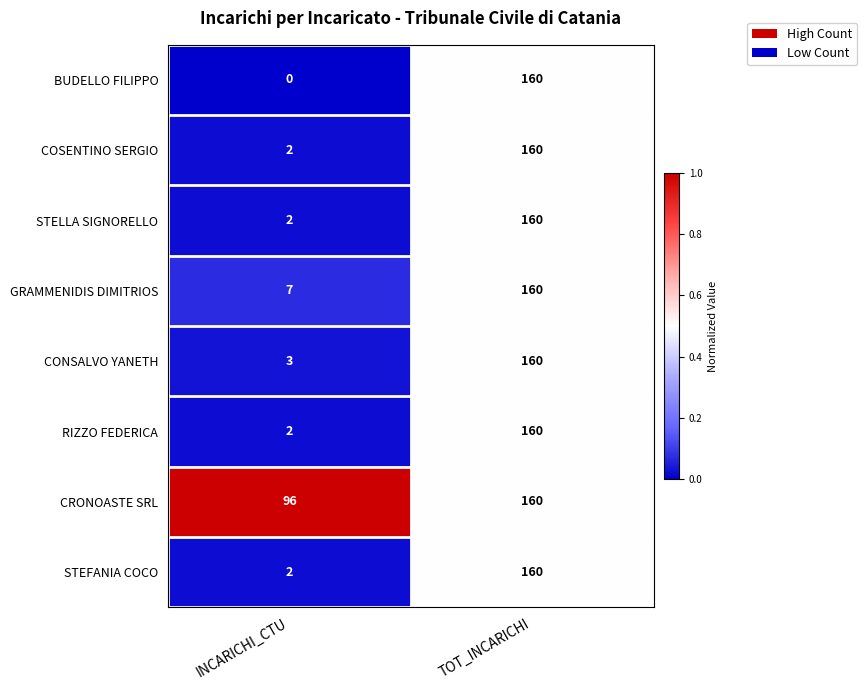

How many series are shown in this chart?

8